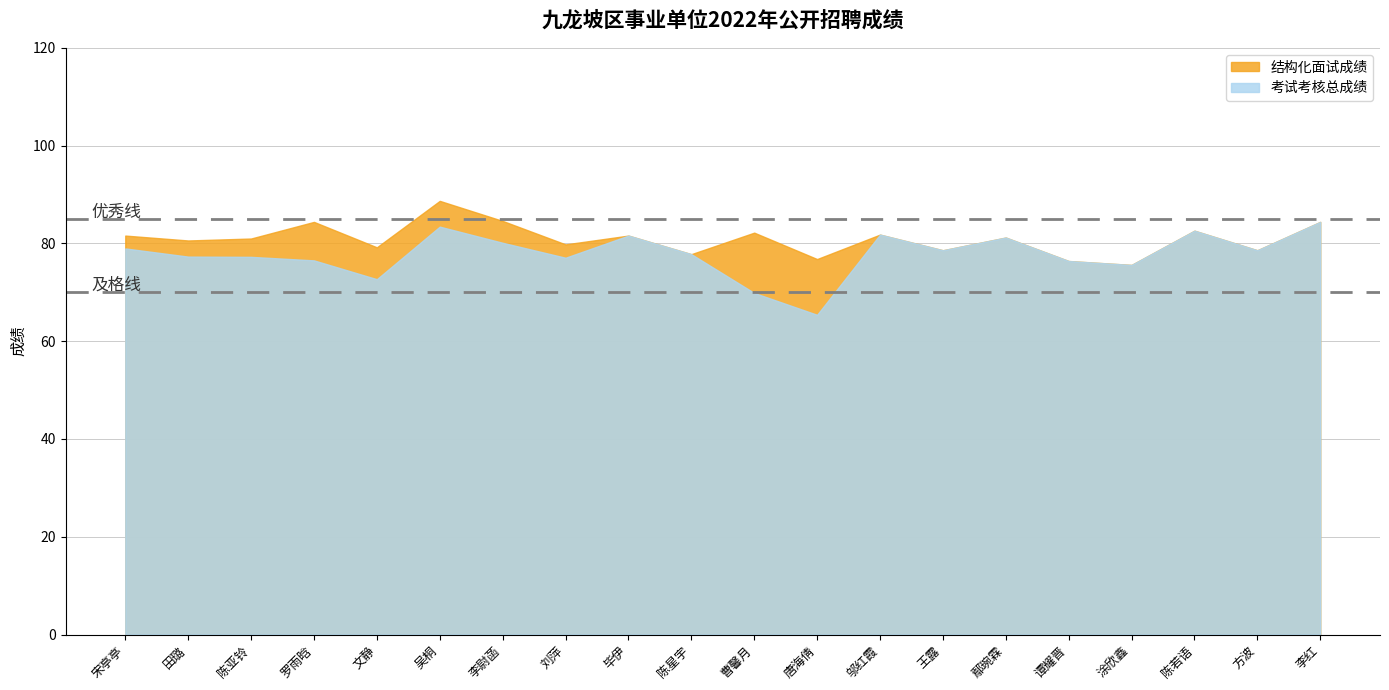

What is the value of the 结构化面试成绩 point at the 19th from the left?

78.6